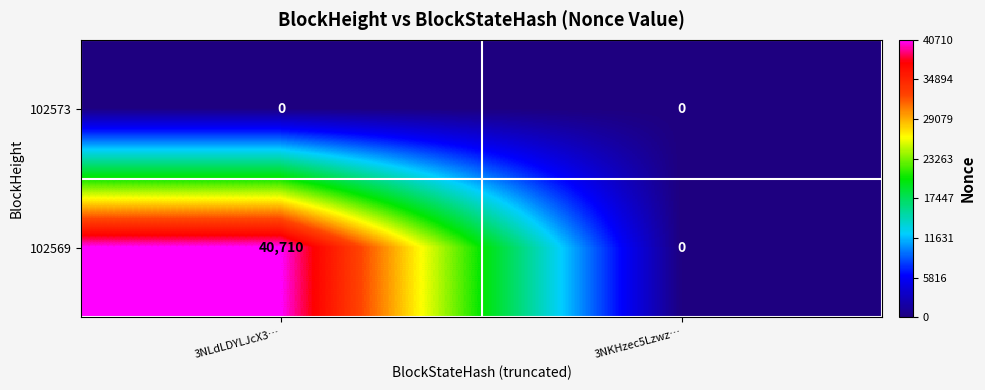

Which series has the largest total across all categories?

102569